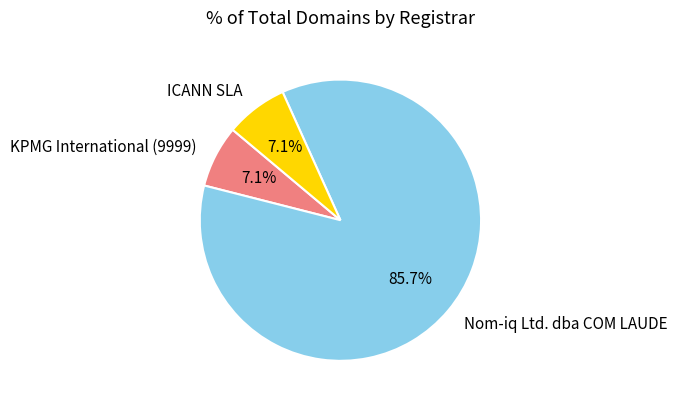

What percentage is the ICANN SLA slice, to the nearest percent?

7%